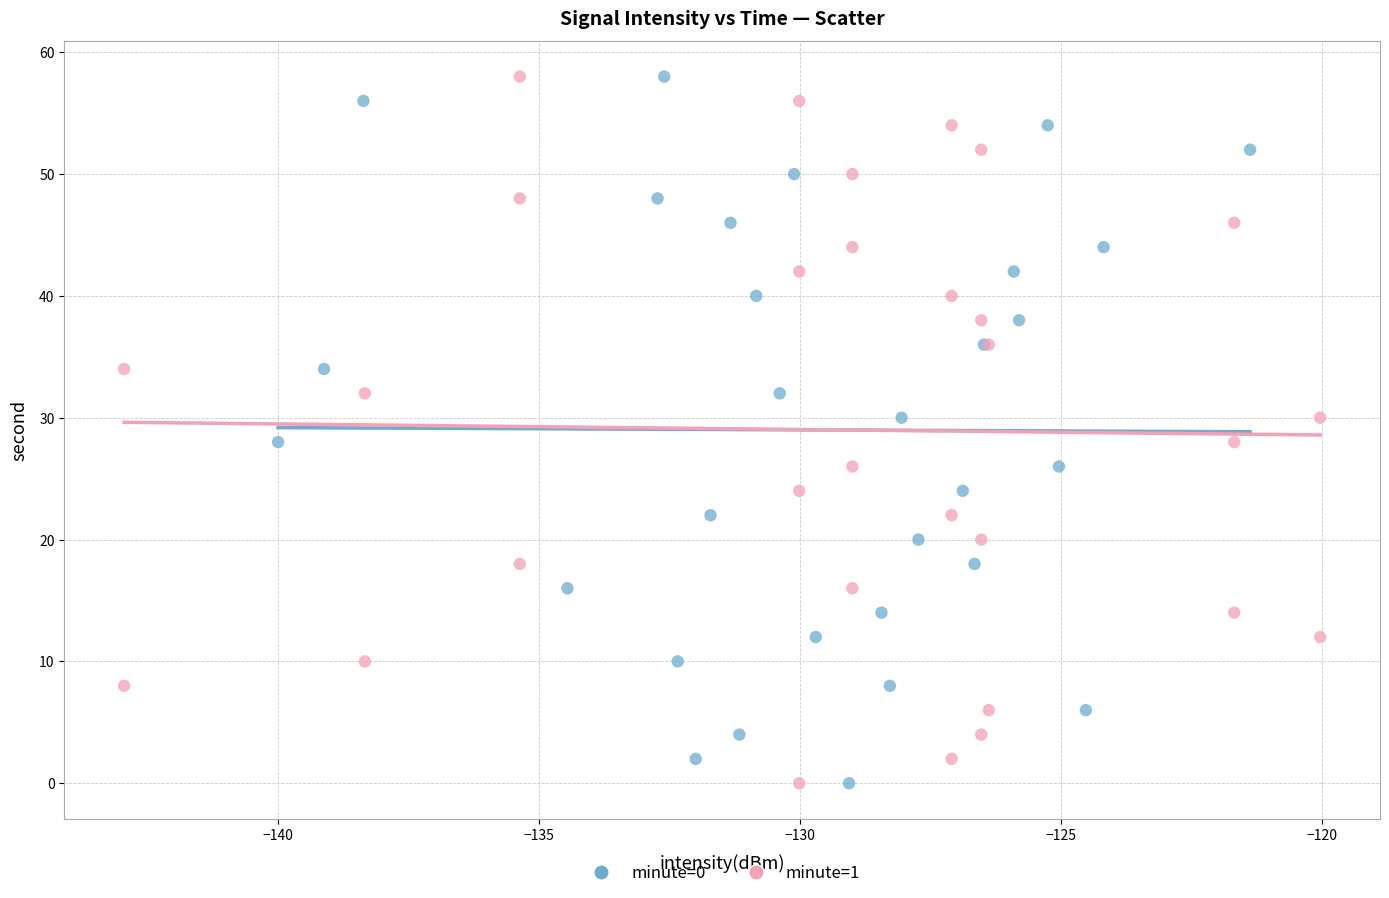

What are all the series names shown in the legend?

minute=0, minute=1